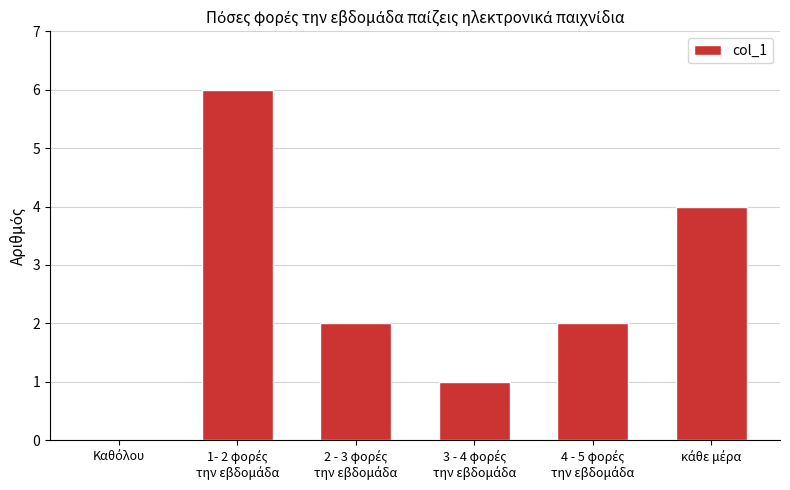

How many values are between 1 and 4?

4